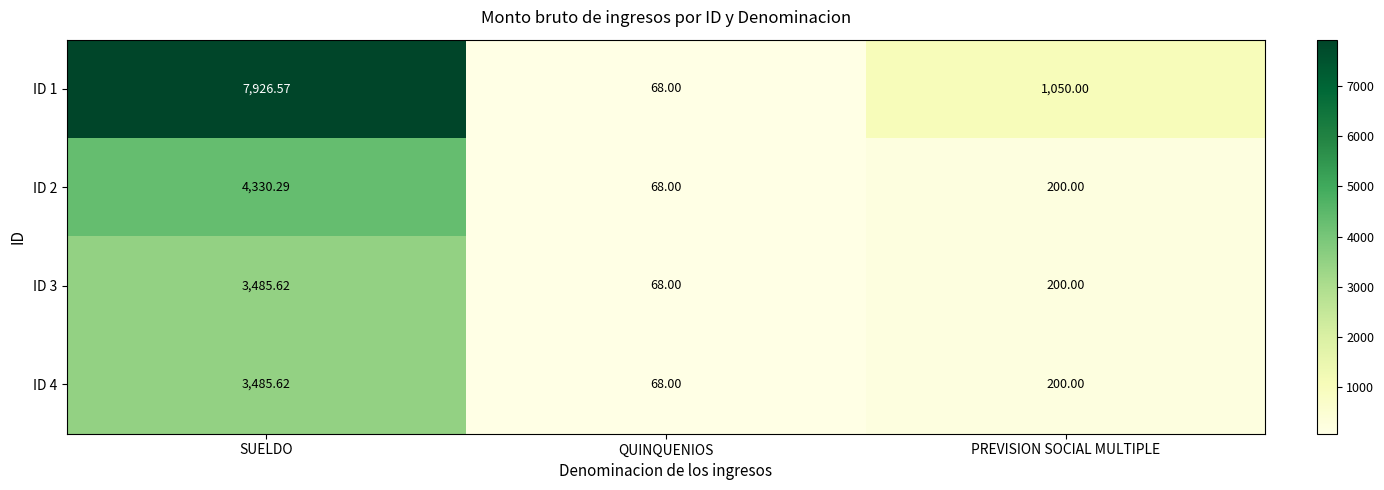

At which label does ID 4 first exceed 200?

SUELDO